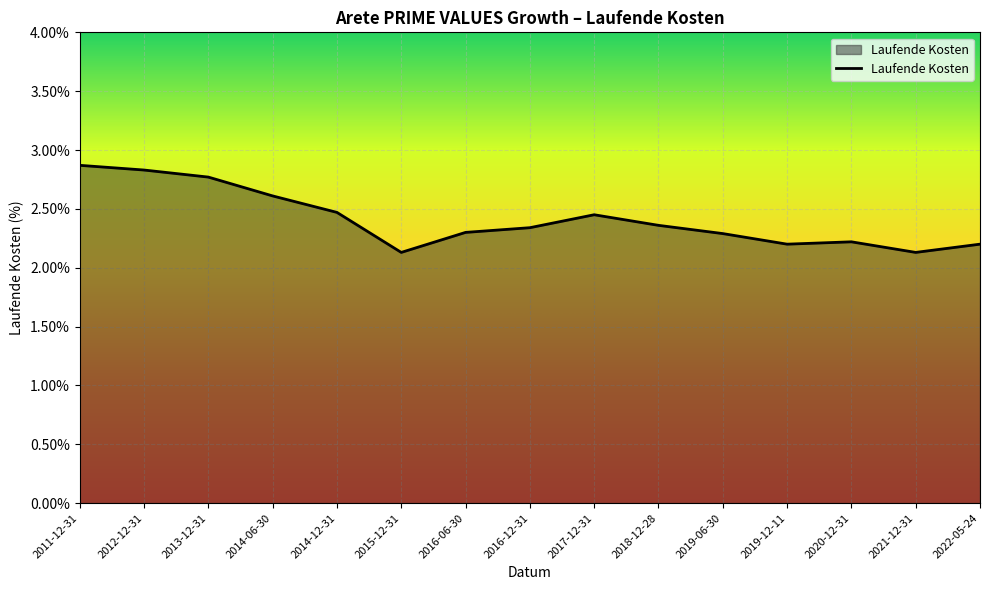

Read the value at 2019-12-11.

2.2